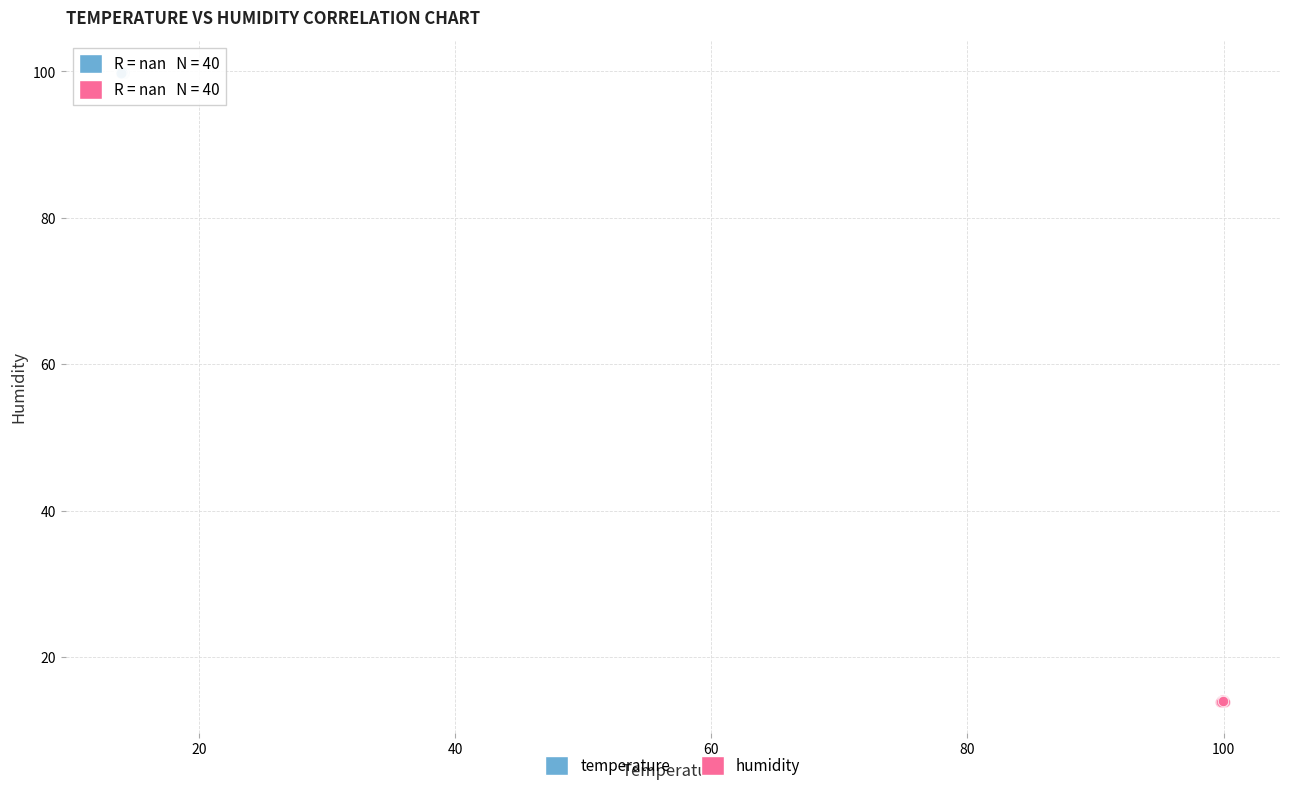

Which series reaches the maximum Y coordinate?

temperature